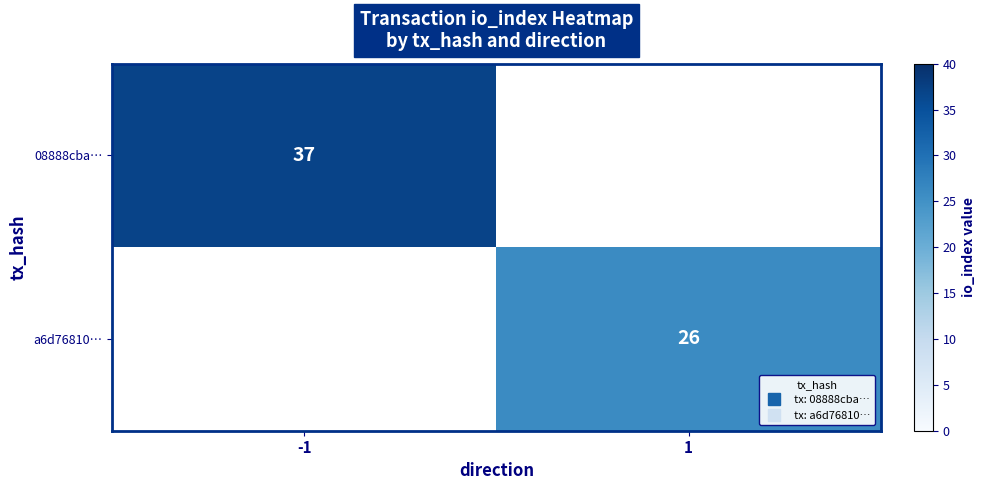

True or false: a6d76810… has a value of 18.2 at 1.

False